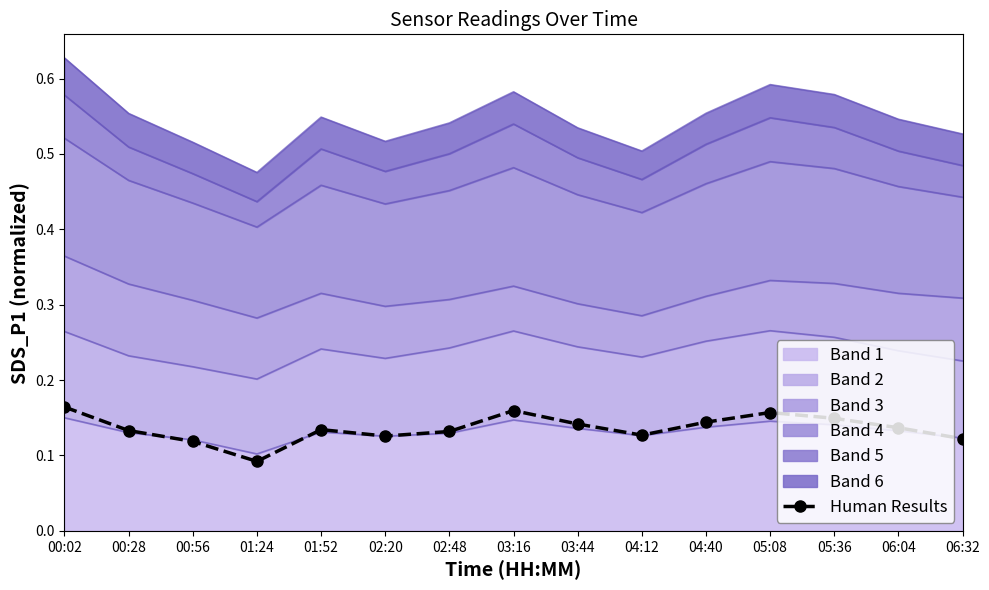

How many interior local valleys (lower than both neighbors) does the data have?

3